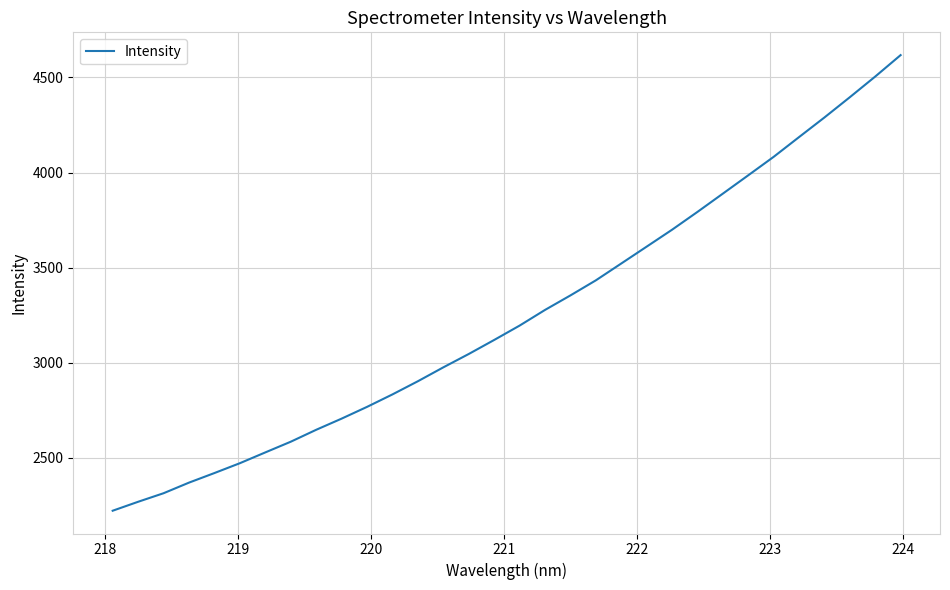

What is the minimum value shown in the chart?

2222.5